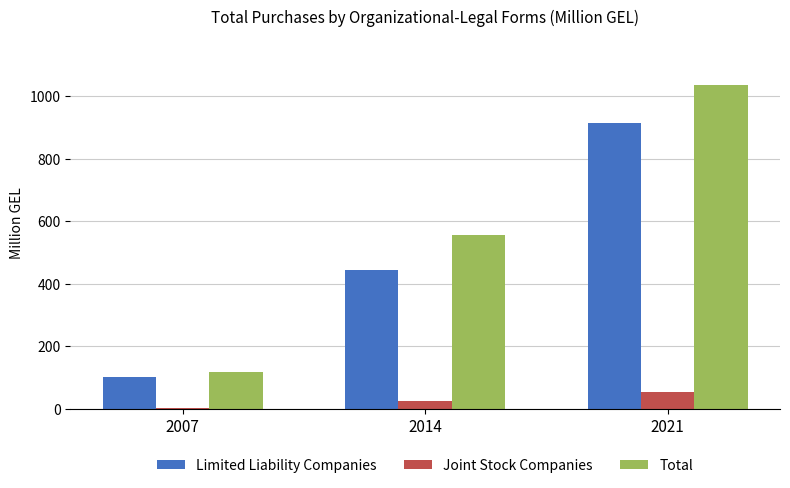

Does the chart contain stacked bars?

No